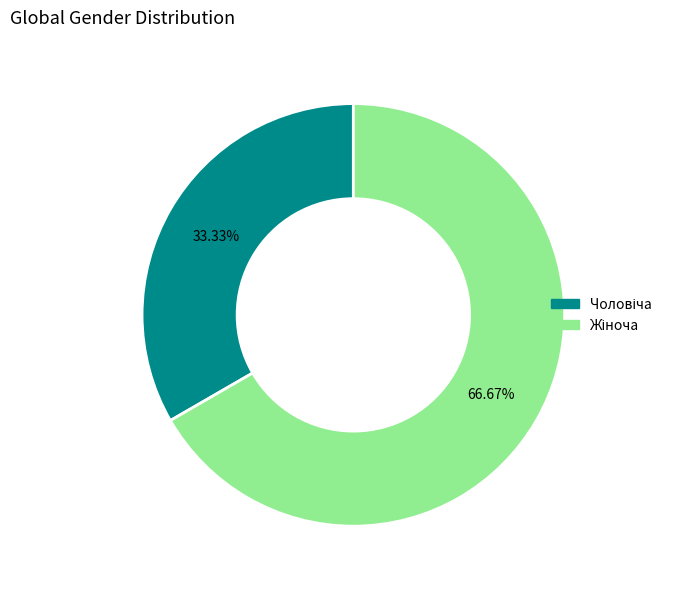

Count the number of slices in the pie.

2